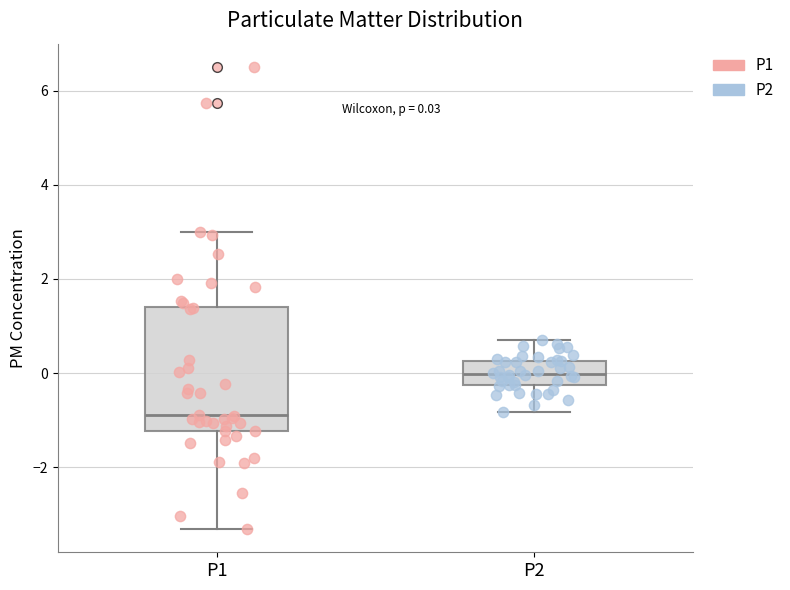

Comparing the boxes themselves (not the whiskers), which one is the tallest?

P1